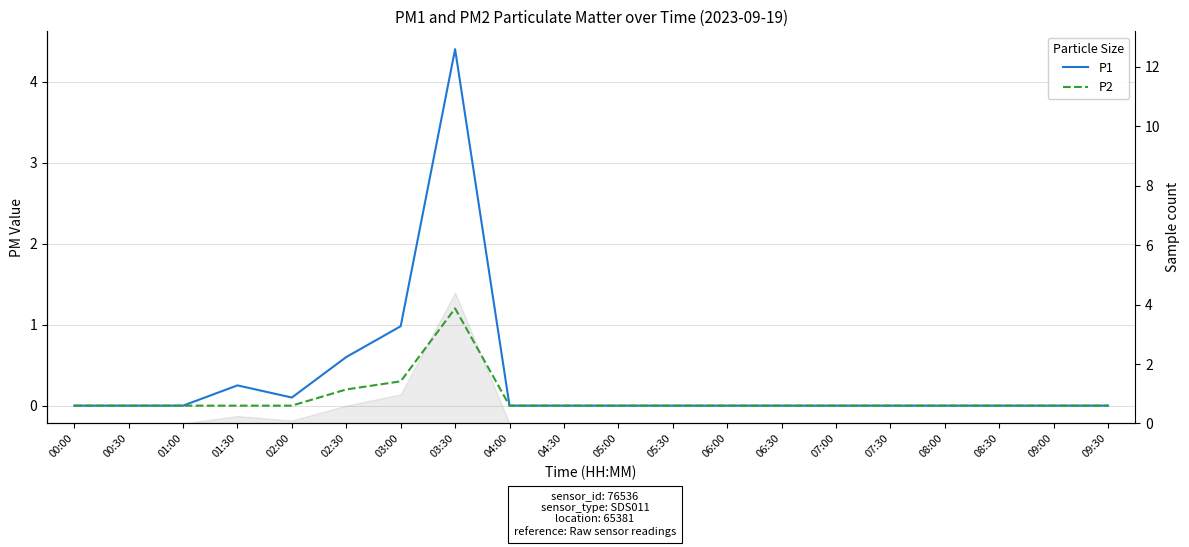

True or false: P2 has more than 2 interior local peaks.

False